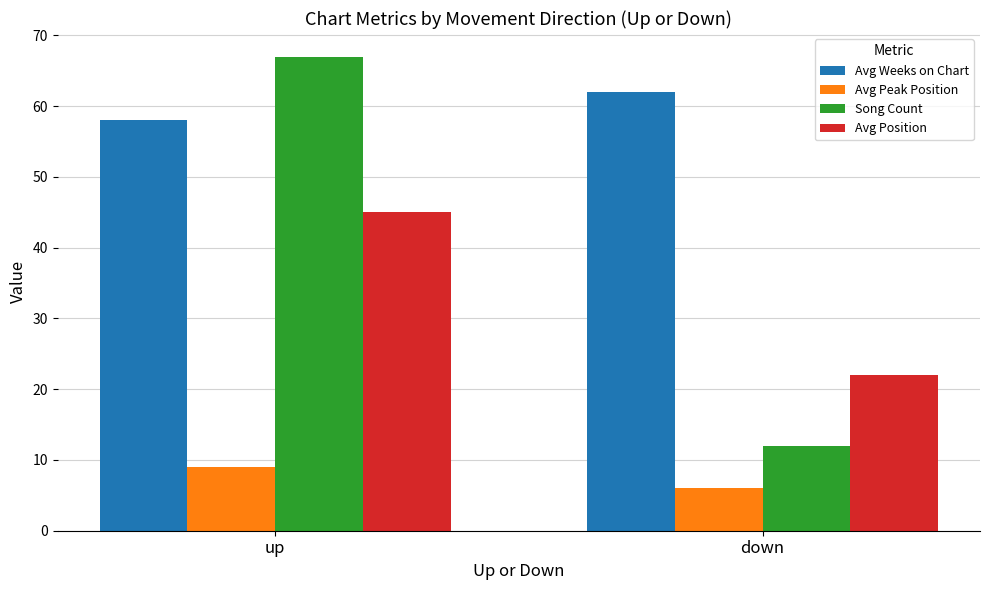

What is the label of the 2nd bar from the right?

up